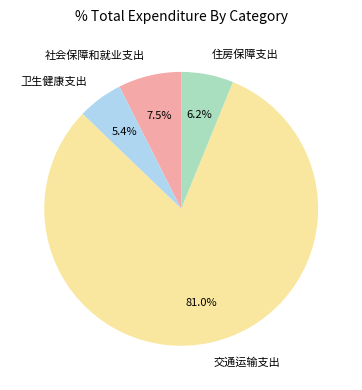

Do 卫生健康支出 and 交通运输支出 together represent more than half of the pie?

Yes